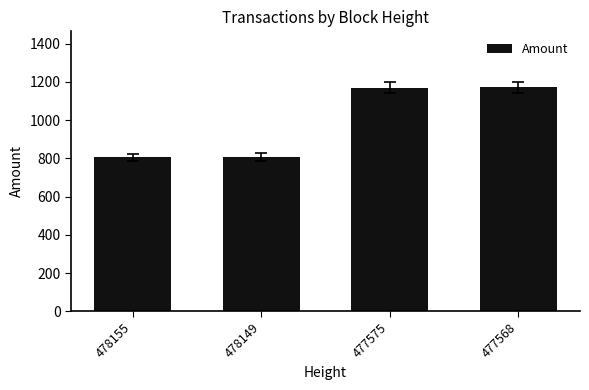

Are the bars grouped side by side (vs. stacked)?

No